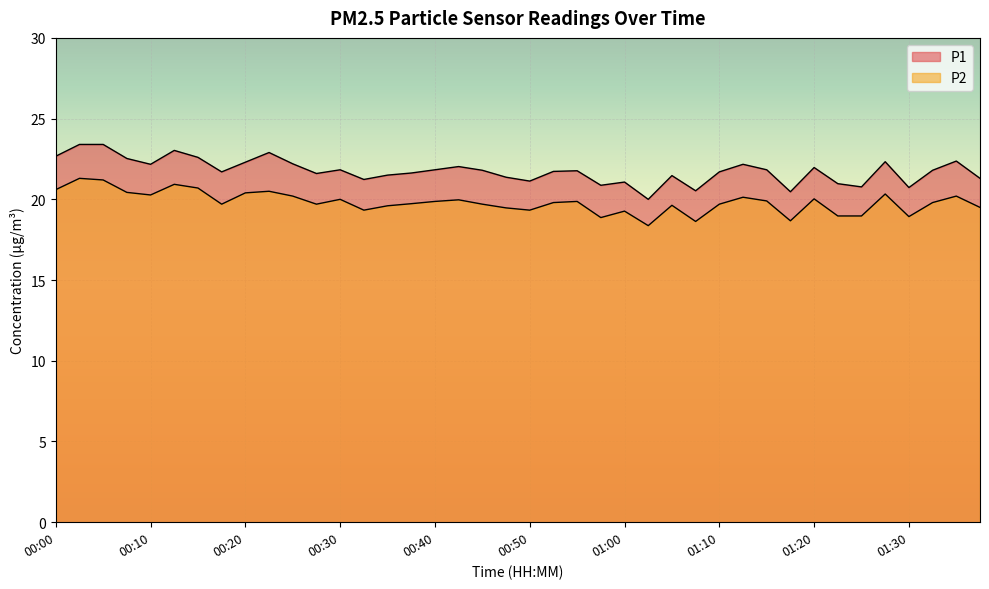

What are all the series names shown in the legend?

P1, P2